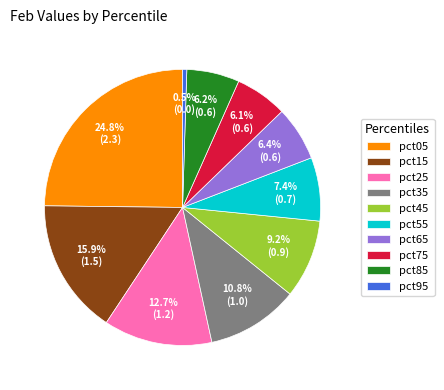

Between pct25 and pct65, which is larger?

pct25